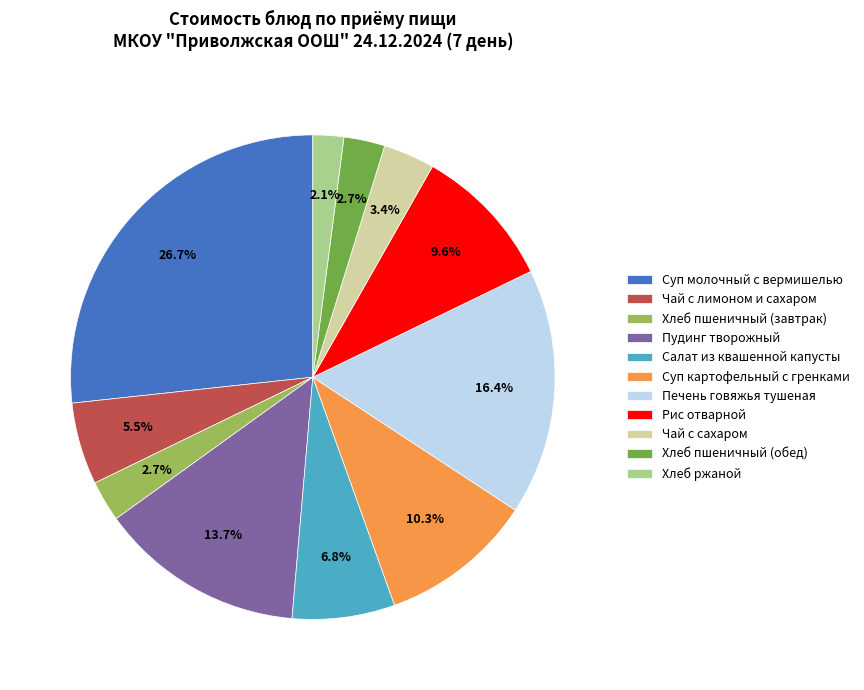

To the nearest percent, what is the difference between the Суп картофельный с гренками and Рис отварной slice percentages?

1%